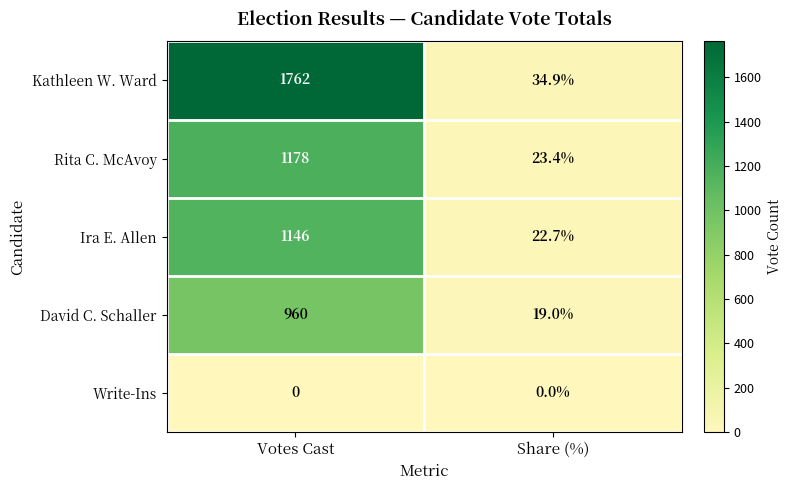

What is the maximum value shown in the chart?

1762.0